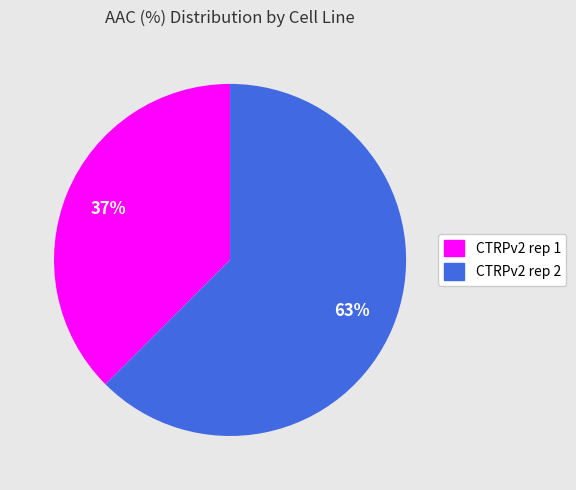

The CTRPv2 rep 2 slice represents 63% of the pie. True or false?

True